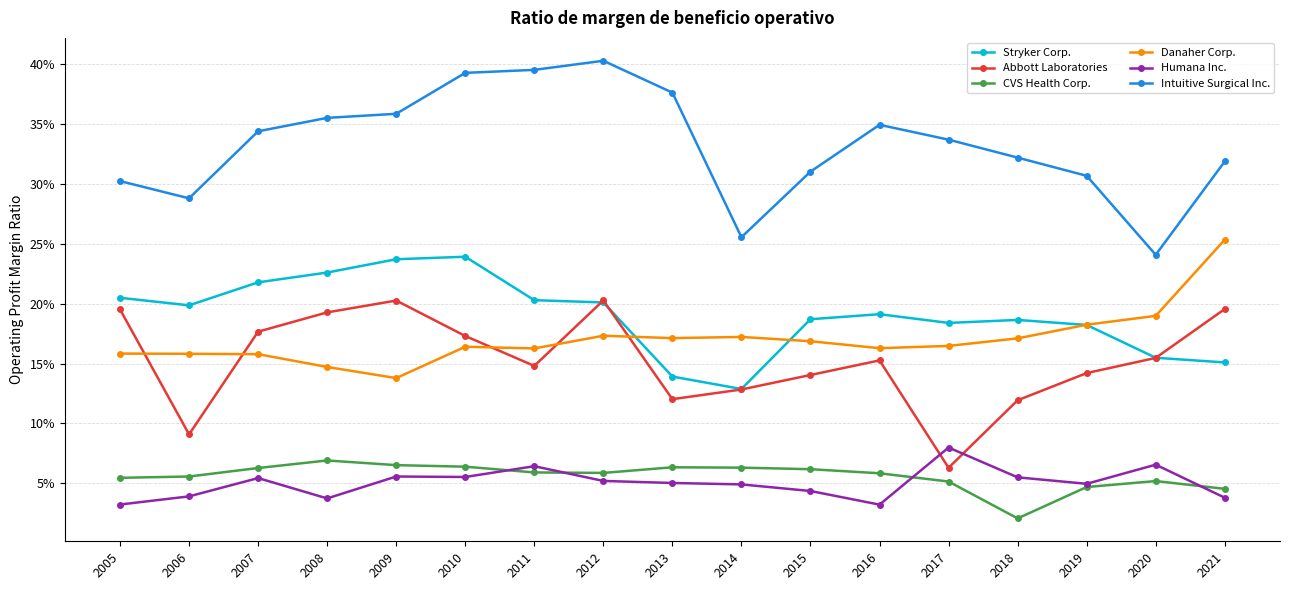

Which series ends up on top after the final intersection of CVS Health Corp. and Humana Inc.?

CVS Health Corp.